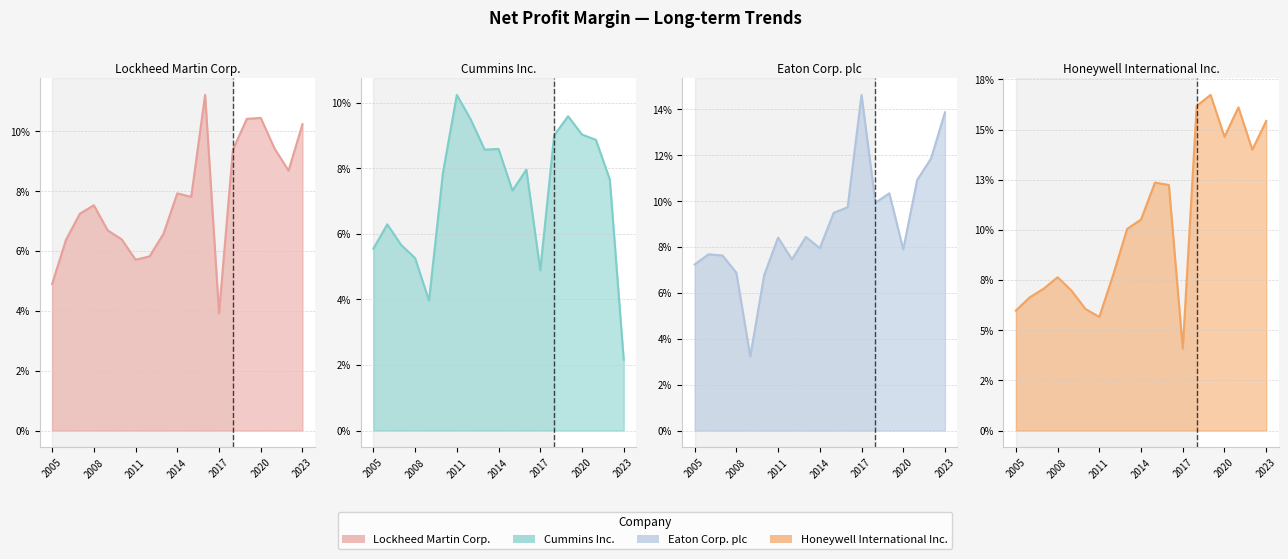

Count the Honeywell International Inc. values in the range 0 to 1.

19